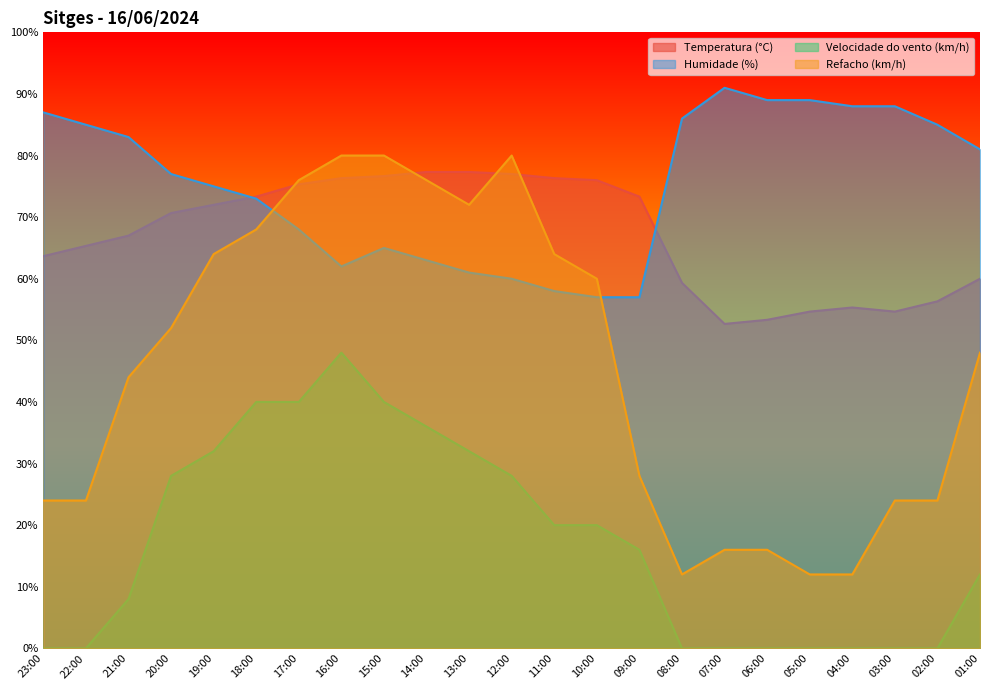

What is the highest value of the Refacho (km/h) series?

80.0